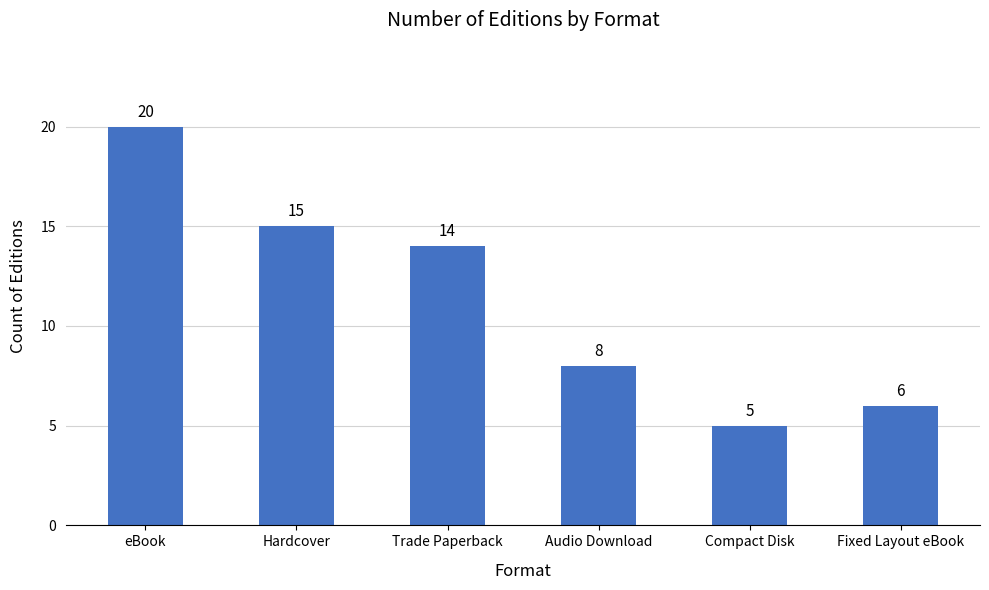

Which has a higher value, eBook or Trade Paperback?

eBook